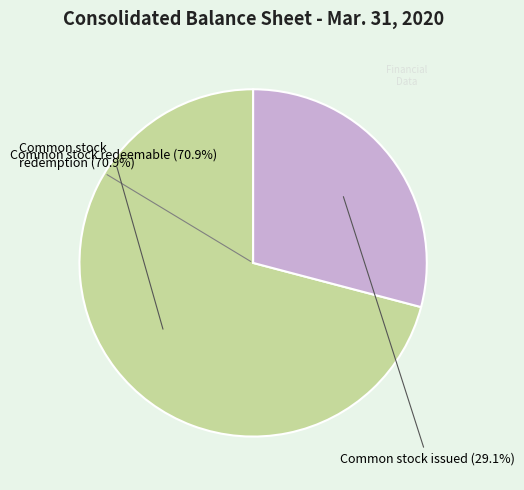

To the nearest percent, what portion does Common stock subject to possible redemption represent?

71%